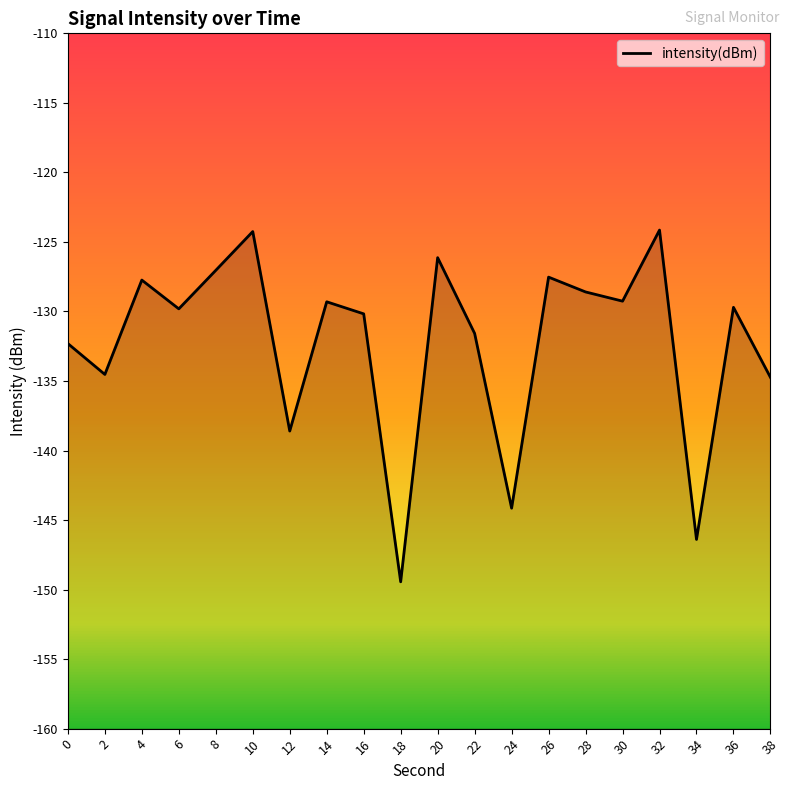

What is the value of the 4th point from the left?

-129.8